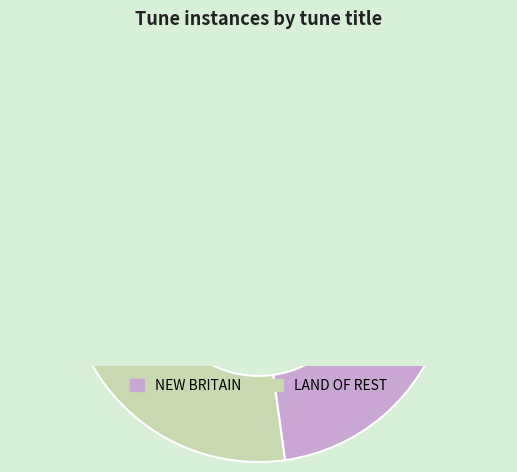

What is the smallest slice in the pie chart?

LAND OF REST